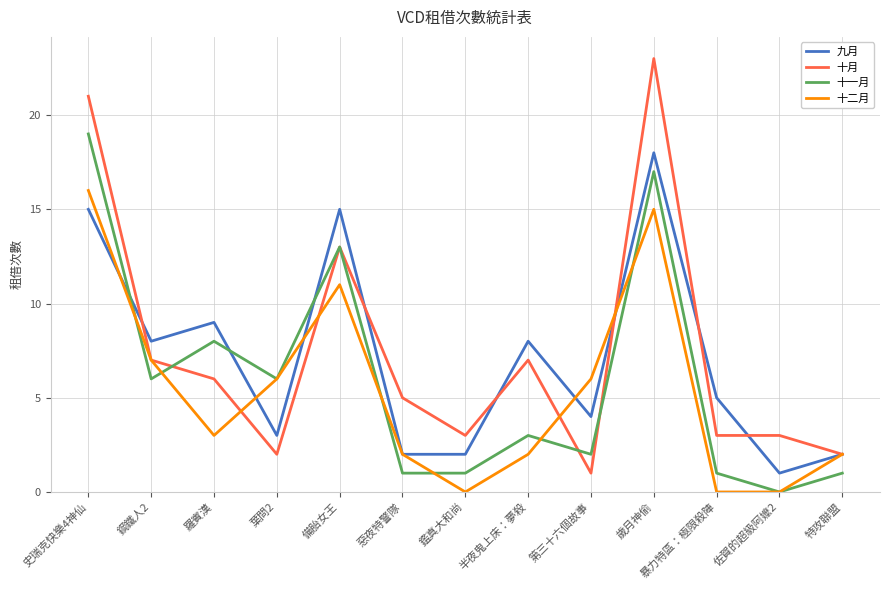

What position from the right is 羅賓漢?

11